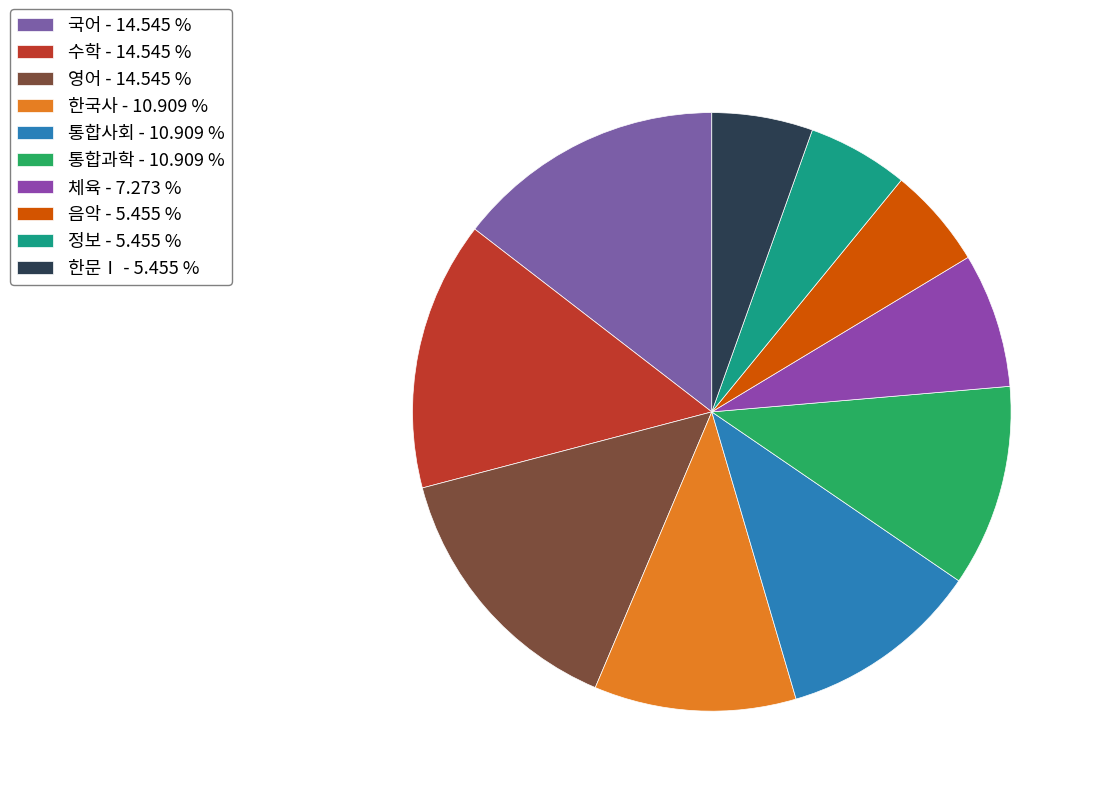

To the nearest percent, what portion does 한문Ⅰ represent?

5%